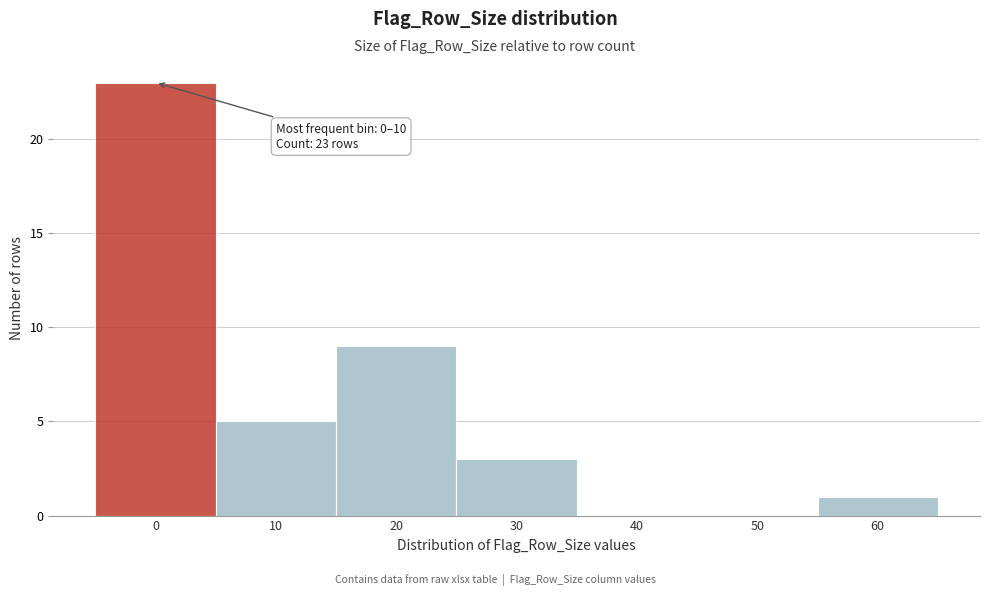

Reading left to right, what are all the values shown in this chart?

0=23	10=5	20=9	30=3	40=0	50=0	60=1